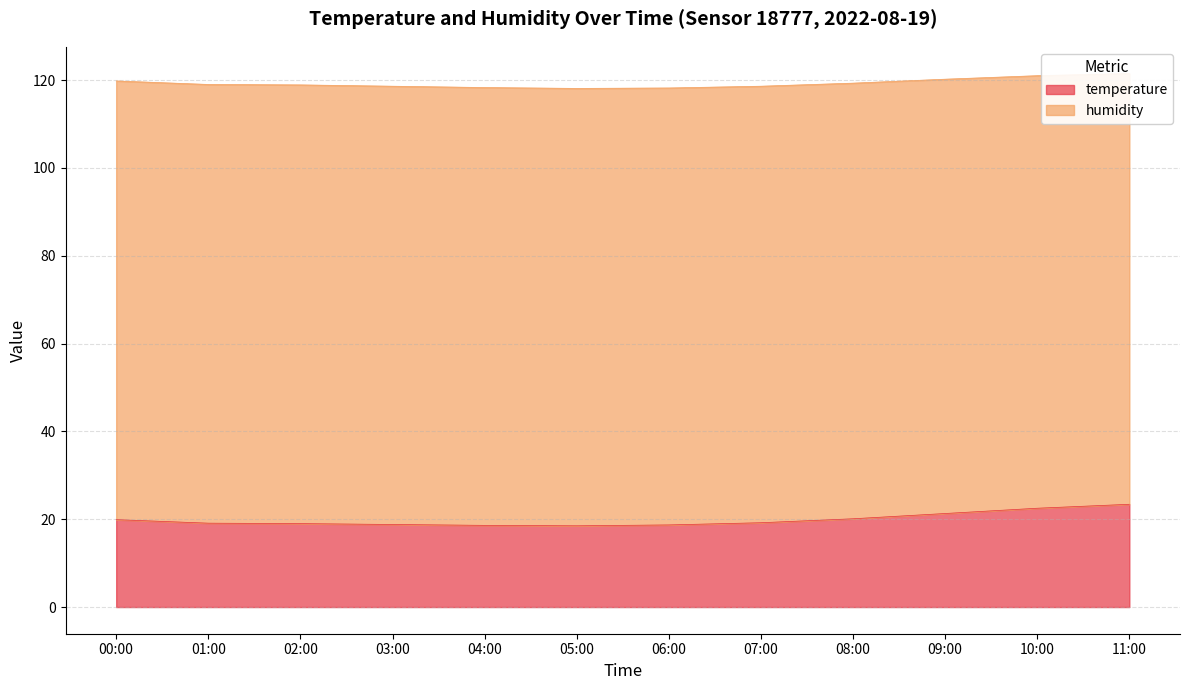

Rank the categories by value from highest to lowest.

11:00, 10:00, 09:00, 08:00, 00:00, 07:00, 01:00, 02:00, 03:00, 06:00, 04:00, 05:00